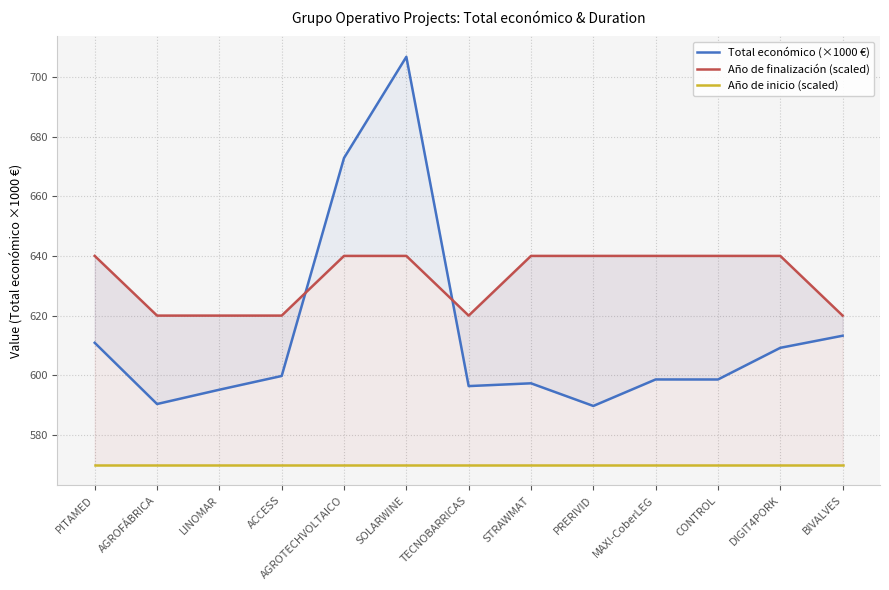

What is the label of the 9th point from the right?

AGROTECHVOLTAICO